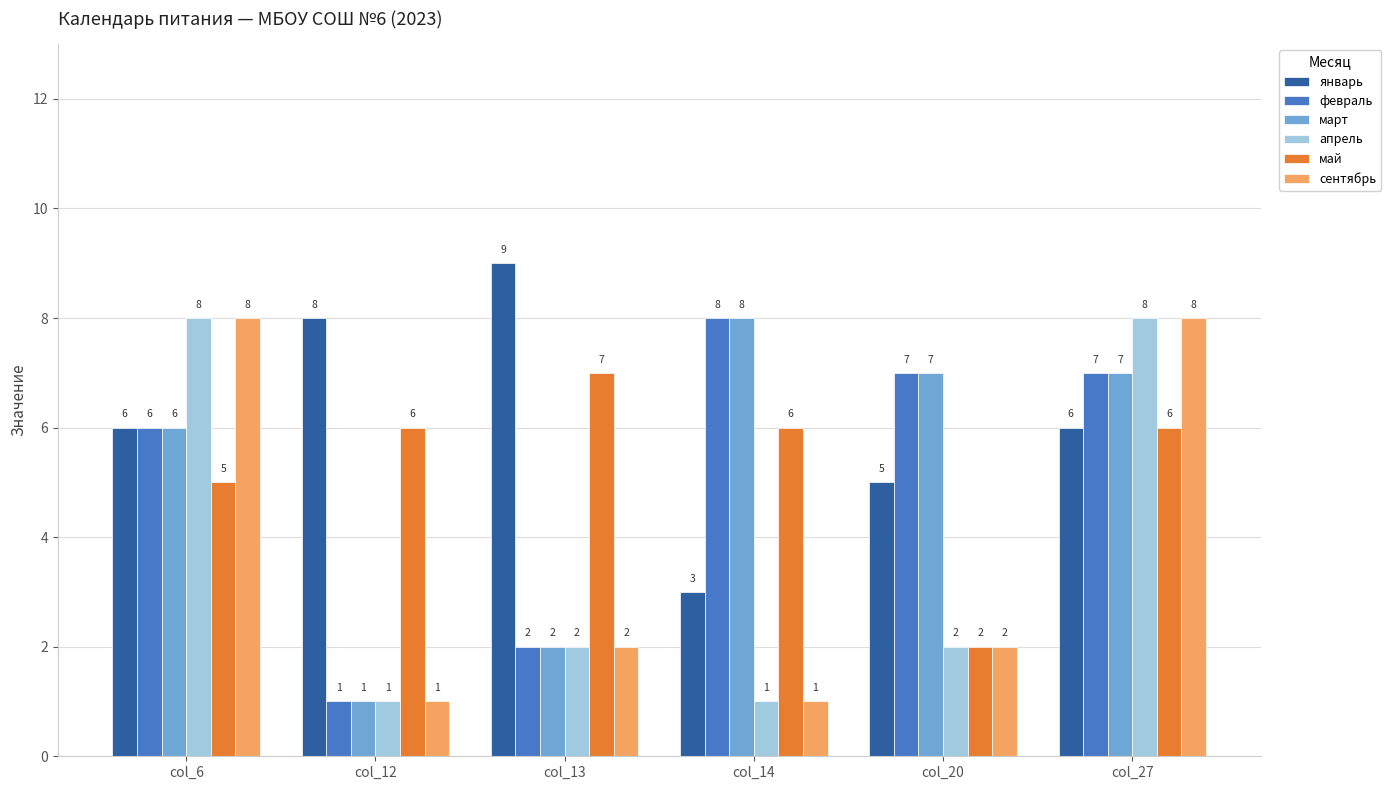

At which label does февраль first exceed 7?

col_14